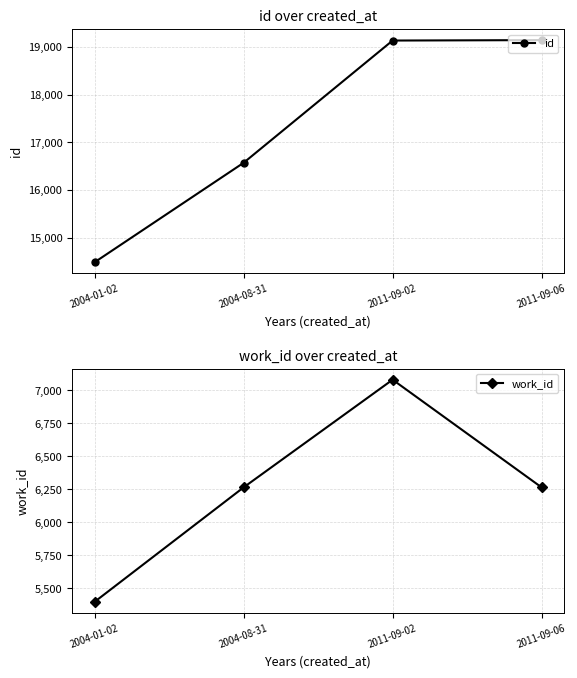

Which category has the highest value in the work_id series?

2011-09-02